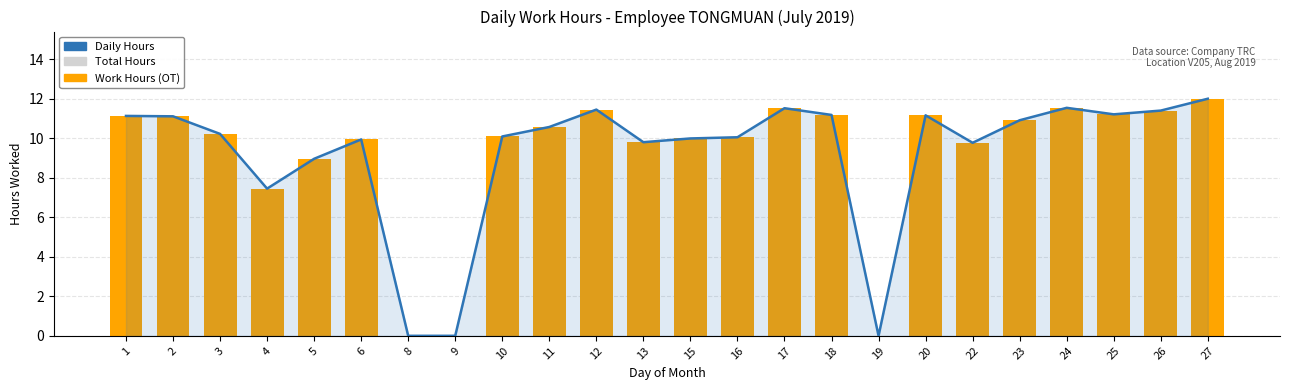

The Total Hours series shows 11.5 at 24. True or false?

True